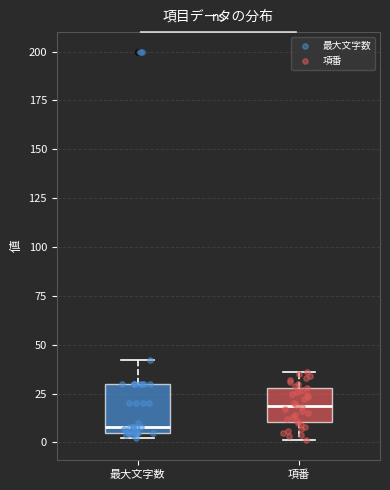

Which box's median line is the highest?

項番